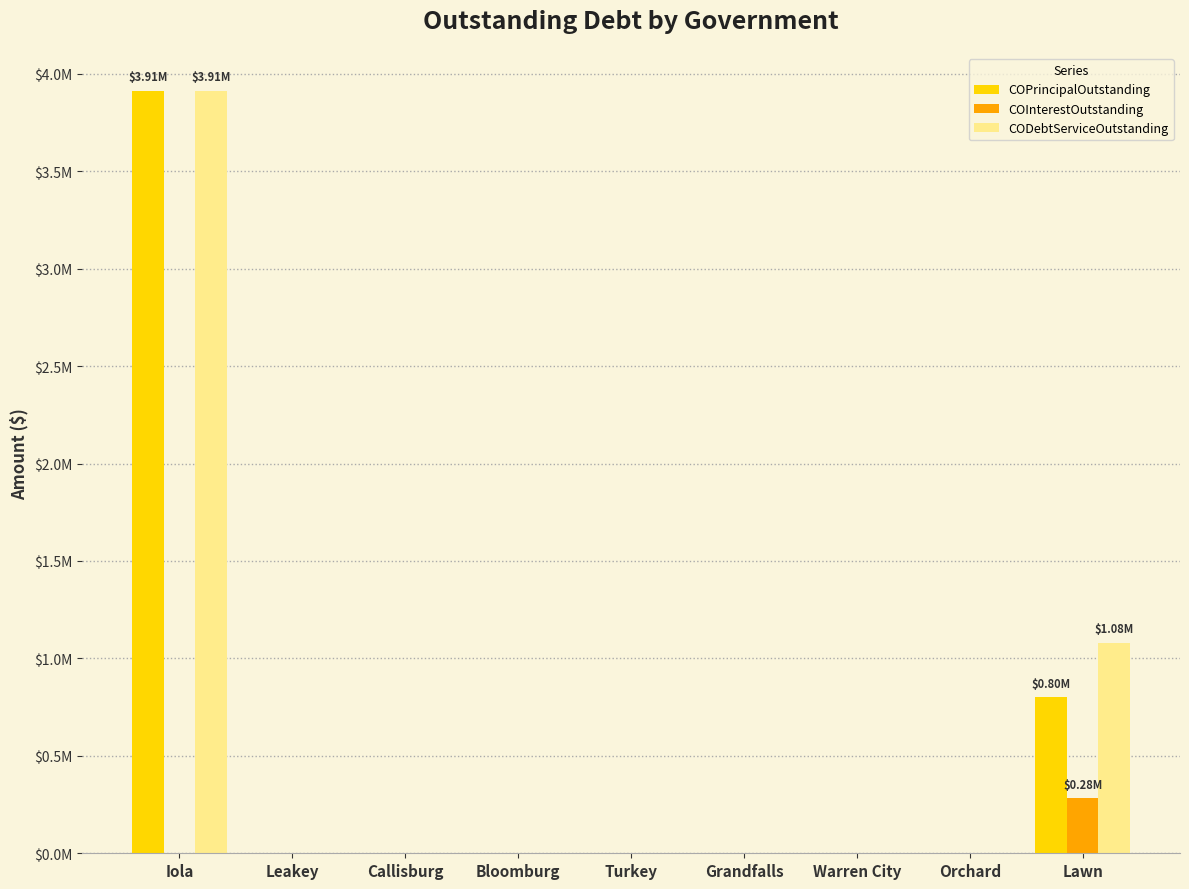

What are all the series names shown in the legend?

COPrincipalOutstanding, COInterestOutstanding, CODebtServiceOutstanding